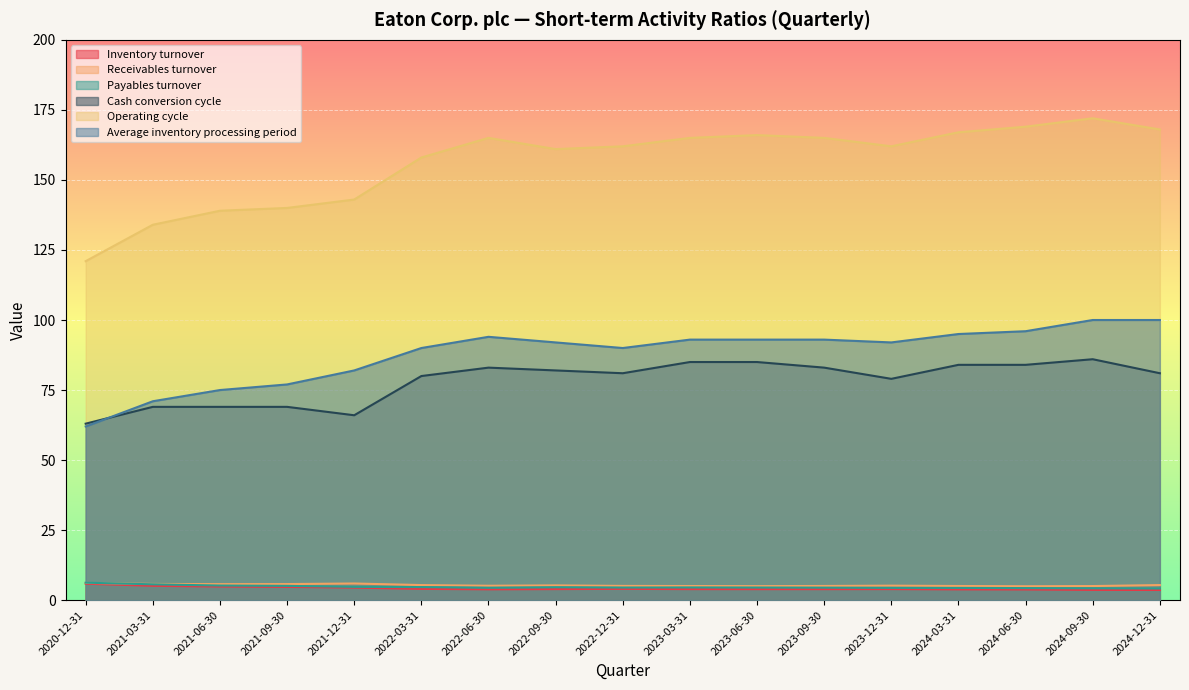

What position from the left is 2022-03-31?

6